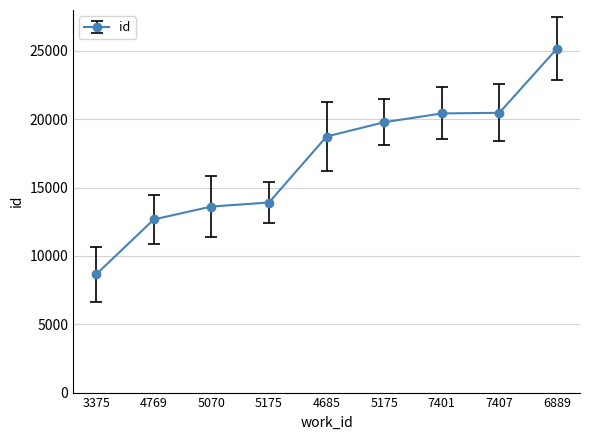

What is the difference between the values at 5175 and 6889?

11264